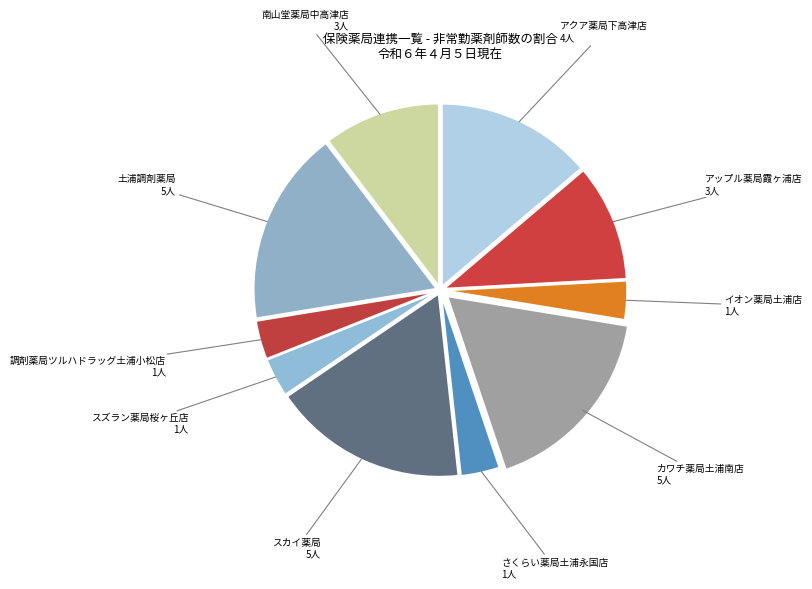

Is there a majority slice in this chart?

No